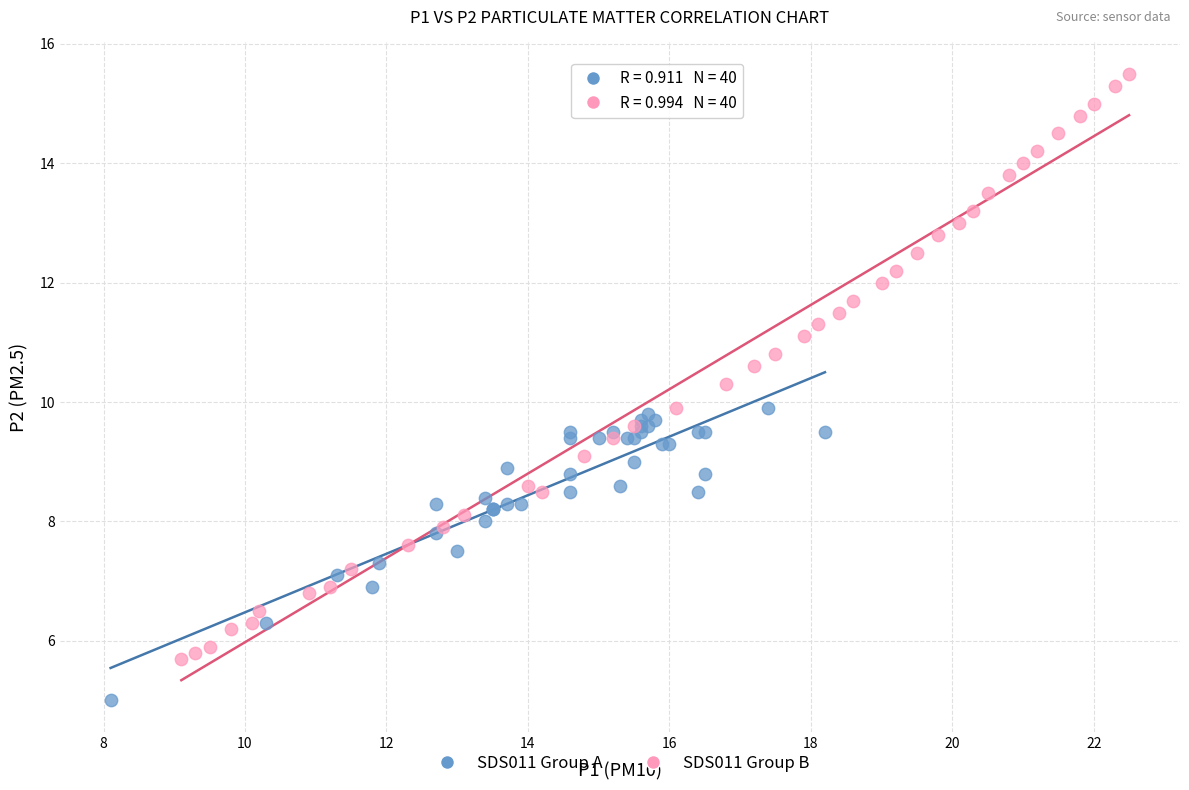

Which series reaches the maximum Y coordinate?

SDS011 Group B